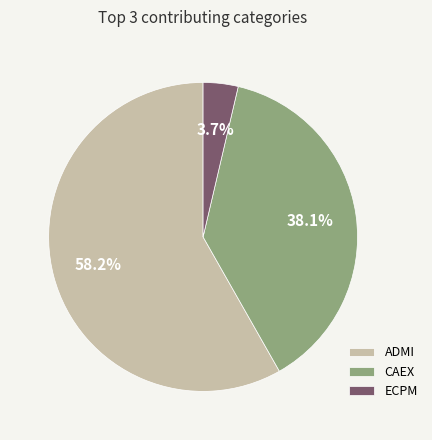

Count the number of slices in the pie.

3